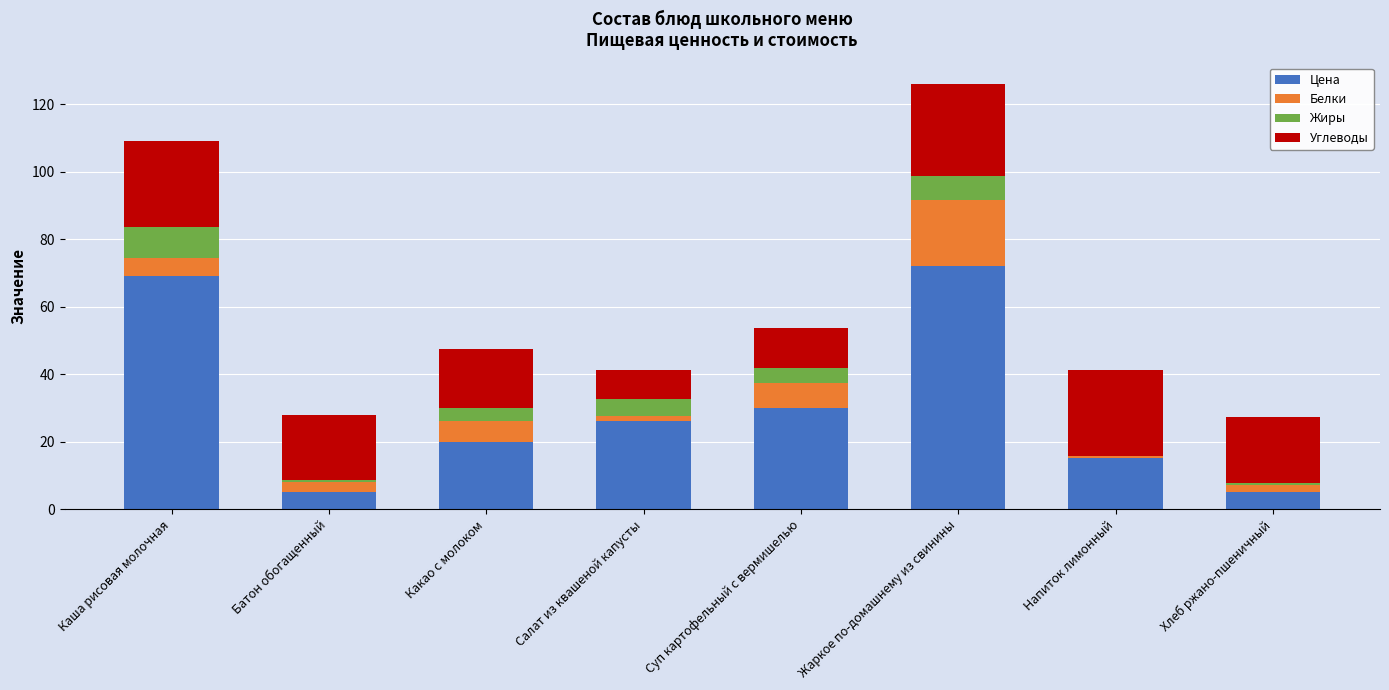

What is the total value across all series at Суп картофельный с вермишелью?

53.7